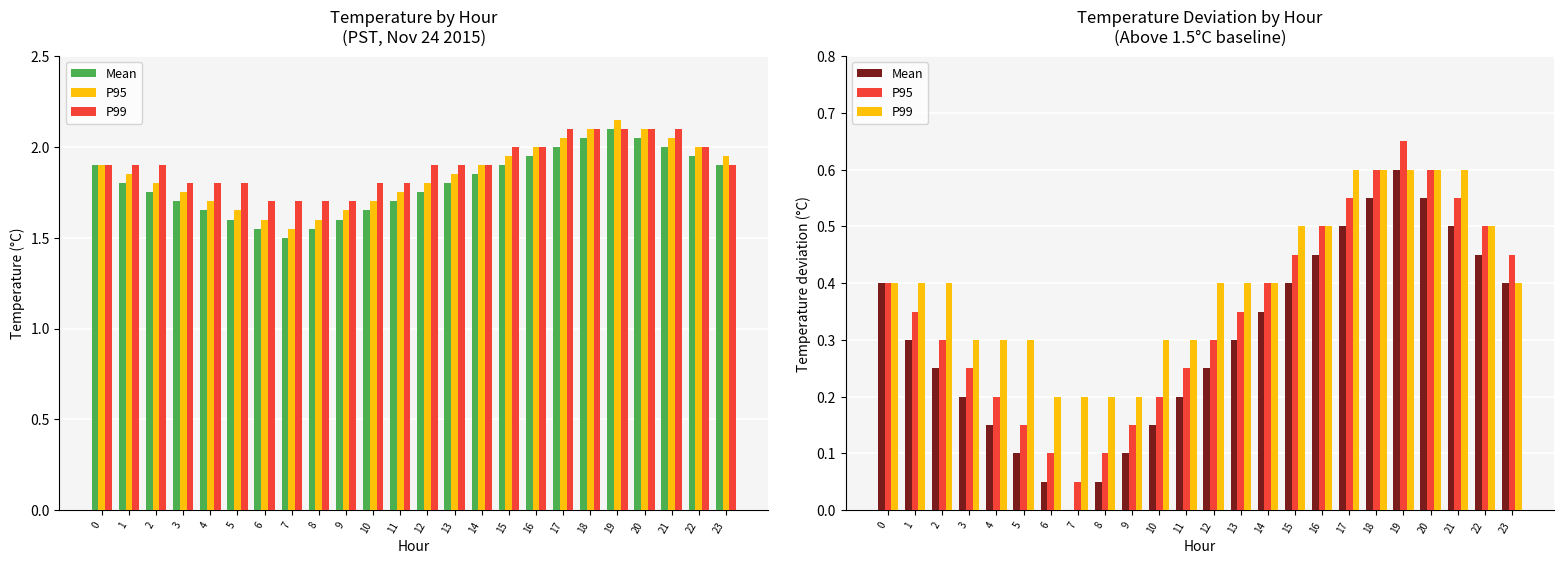

Reading right to left, what are all the values shown in this chart?

Mean: 0.4	0.5	0.5	0.6	0.6	0.6	0.5	0.5	0.4	0.3	0.3	0.2	0.2	0.1	0.1	0.1	0.0	0.1	0.1	0.1	0.2	0.2	0.3	0.4
P95: 0.5	0.5	0.6	0.6	0.7	0.6	0.6	0.5	0.5	0.4	0.3	0.3	0.2	0.2	0.1	0.1	0.1	0.1	0.1	0.2	0.2	0.3	0.3	0.4
P99: 0.4	0.5	0.6	0.6	0.6	0.6	0.6	0.5	0.5	0.4	0.4	0.4	0.3	0.3	0.2	0.2	0.2	0.2	0.3	0.3	0.3	0.4	0.4	0.4